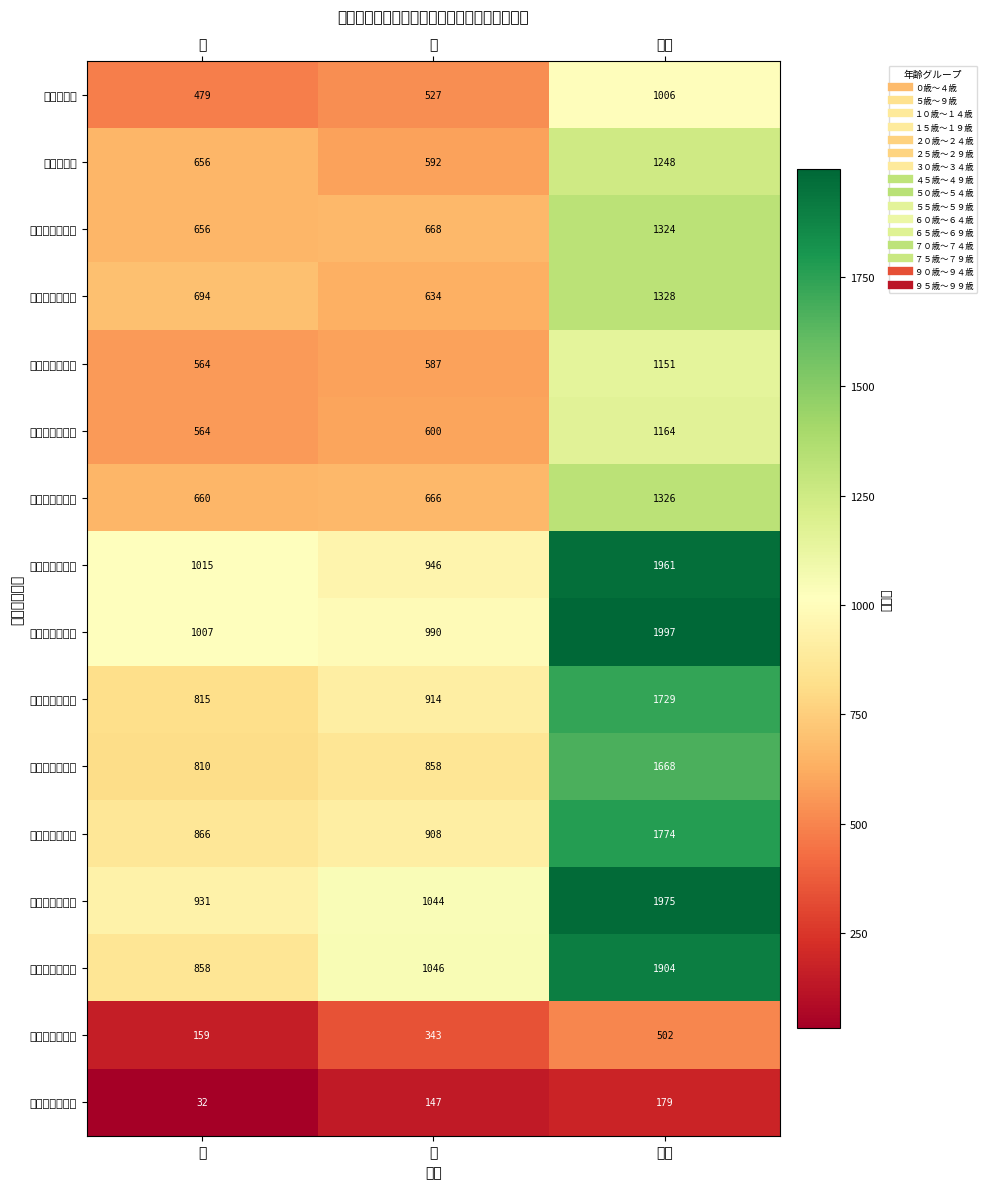

Reading left to right, transcribe all the data shown in this chart.

０歳～４歳: 男=479	女=527	合計=1006
５歳～９歳: 男=656	女=592	合計=1248
１０歳～１４歳: 男=656	女=668	合計=1324
１５歳～１９歳: 男=694	女=634	合計=1328
２０歳～２４歳: 男=564	女=587	合計=1151
２５歳～２９歳: 男=564	女=600	合計=1164
３０歳～３４歳: 男=660	女=666	合計=1326
４５歳～４９歳: 男=1015	女=946	合計=1961
５０歳～５４歳: 男=1007	女=990	合計=1997
５５歳～５９歳: 男=815	女=914	合計=1729
６０歳～６４歳: 男=810	女=858	合計=1668
６５歳～６９歳: 男=866	女=908	合計=1774
７０歳～７４歳: 男=931	女=1044	合計=1975
７５歳～７９歳: 男=858	女=1046	合計=1904
９０歳～９４歳: 男=159	女=343	合計=502
９５歳～９９歳: 男=32	女=147	合計=179